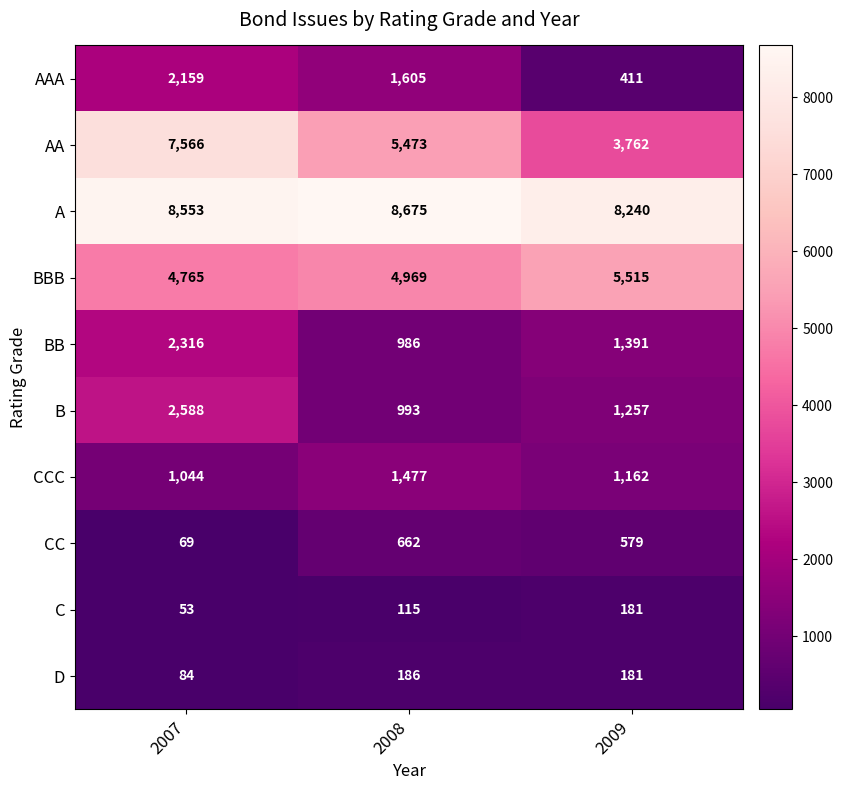

Which category has the highest value in the CCC series?

2008